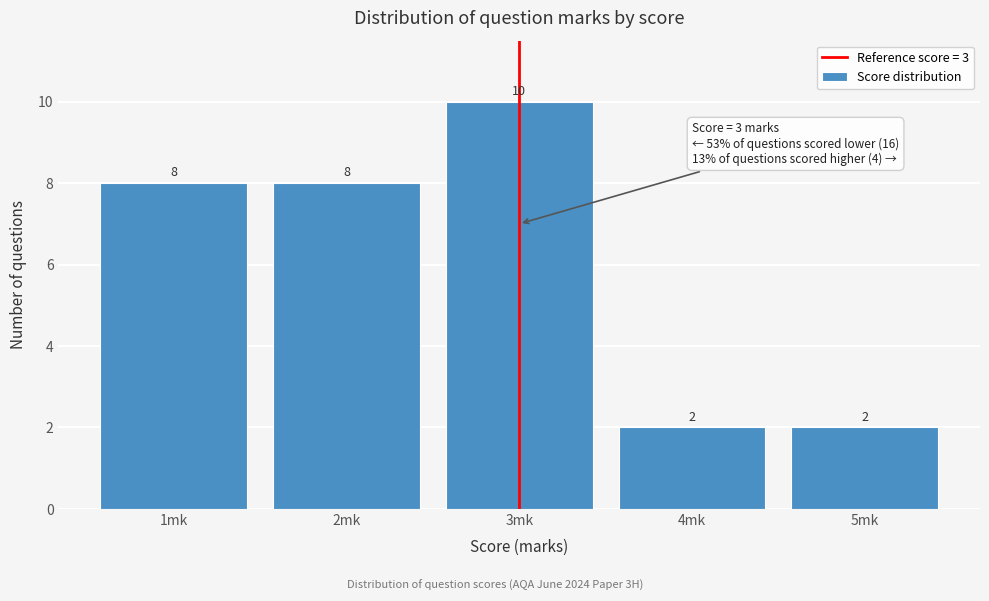

Over which range of the x-axis is the bar tallest?

2.5 to 3.5